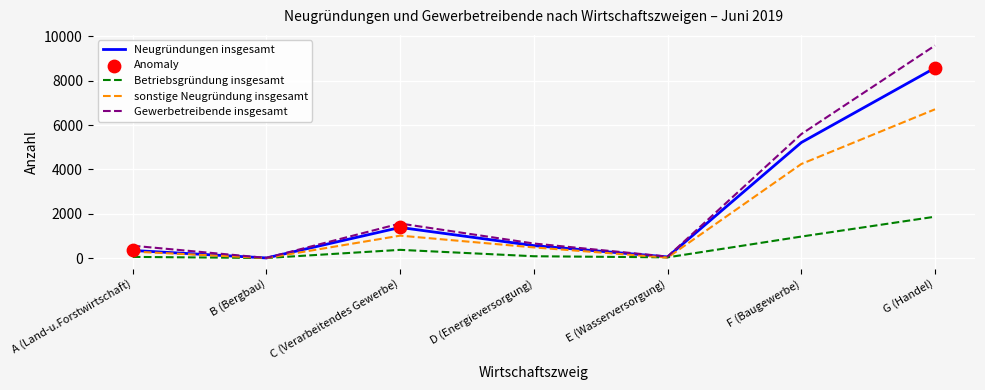

Is the value of Gewerbetreibende insgesamt at C (Verarbeitendes Gewerbe) greater than the value of Neugründungen insgesamt at E (Wasserversorgung)?

Yes